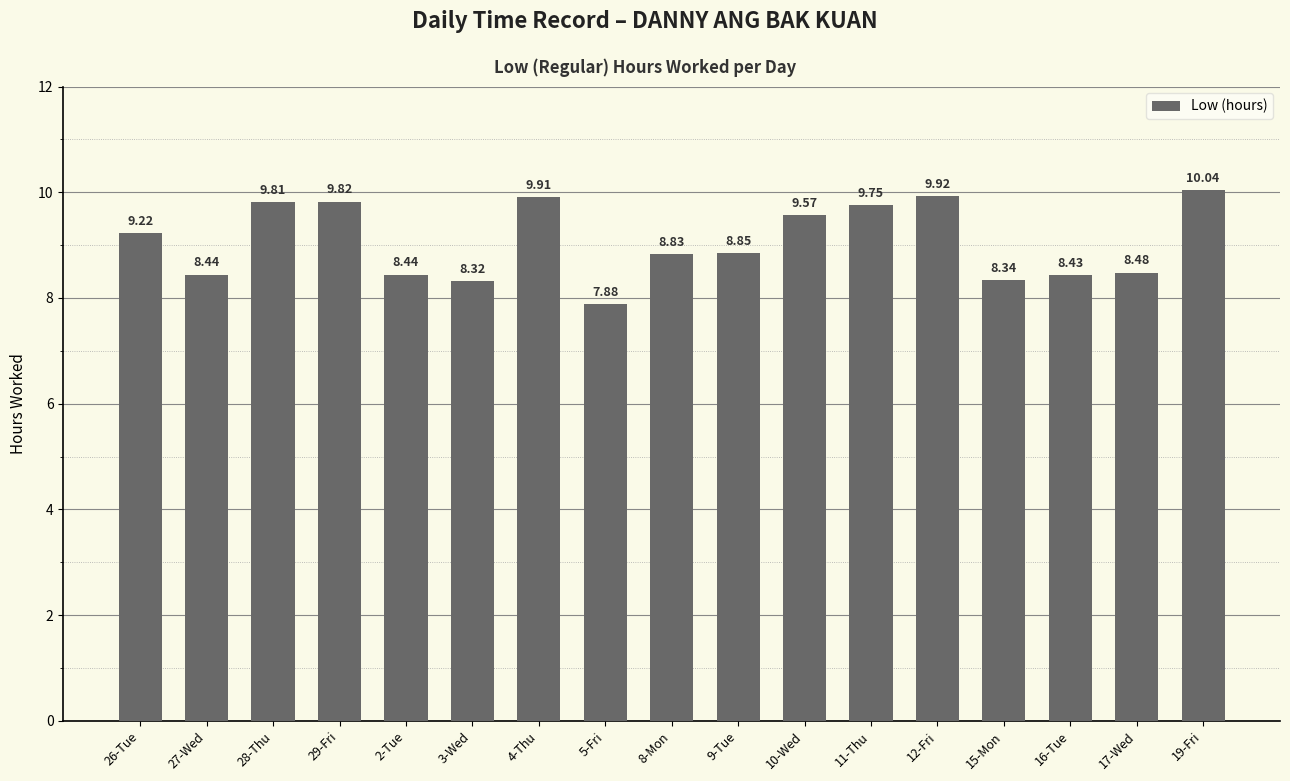

Does the chart contain stacked bars?

No